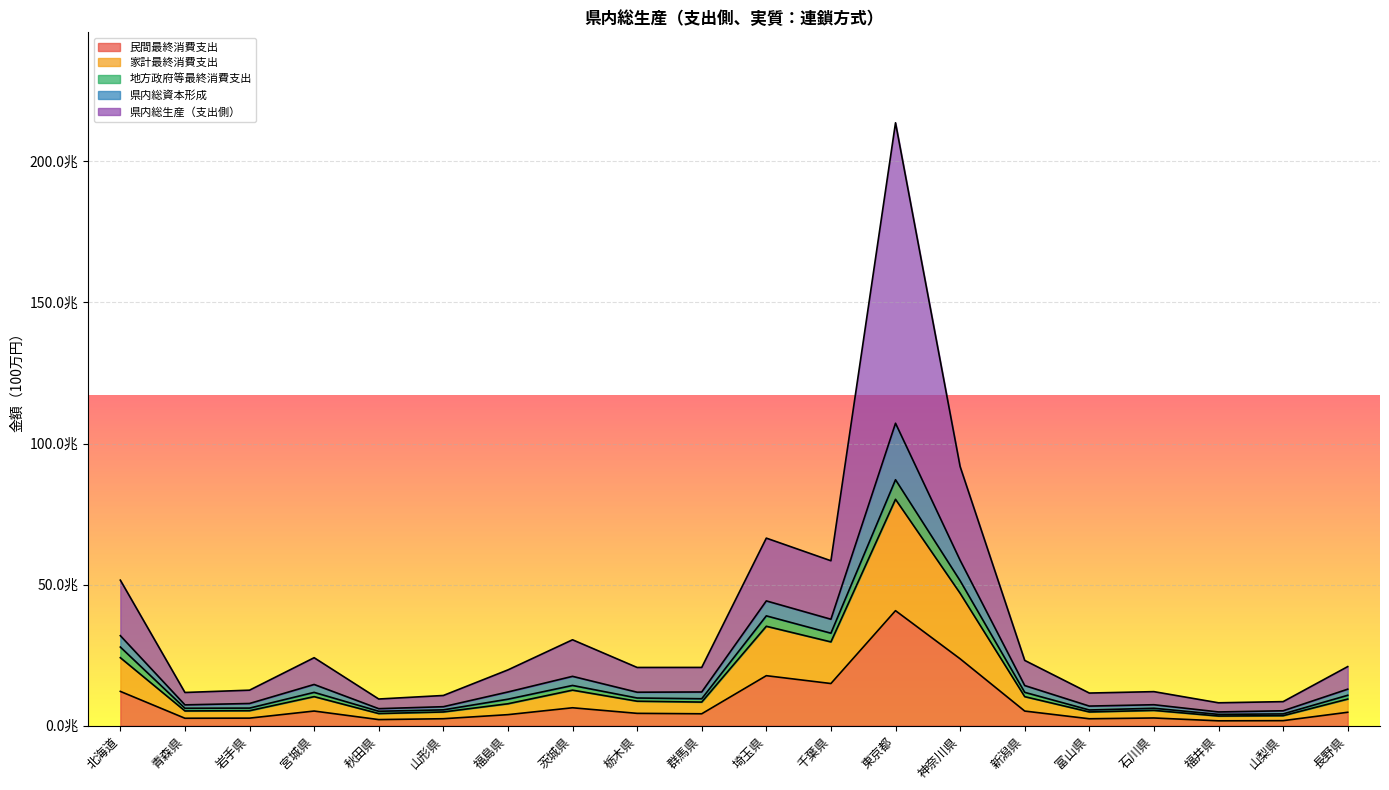

At which category is the sum across all series the highest?

東京都